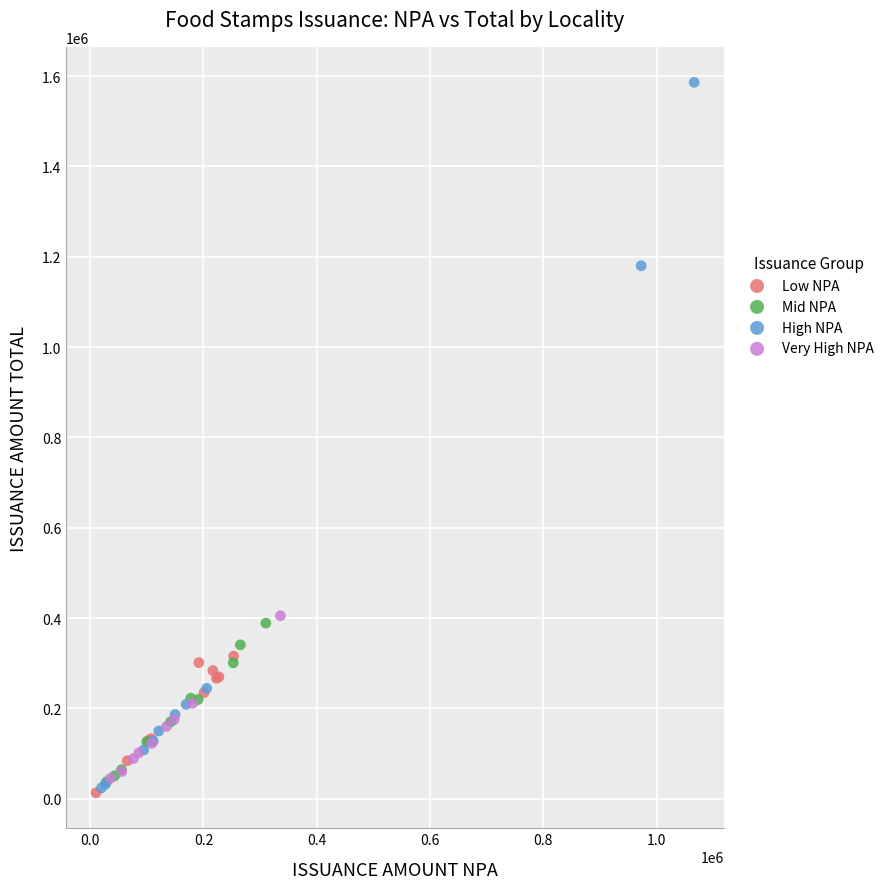

Which series reaches the maximum Y coordinate?

High NPA